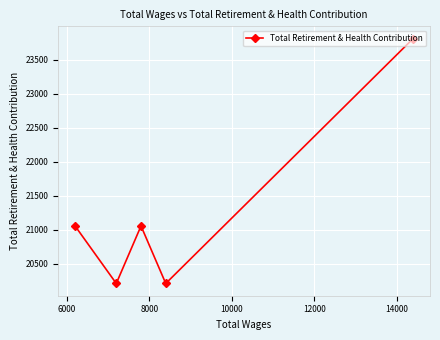

Reading right to left, extract all data points from this chart.

23814	20208	21055	20208	21055